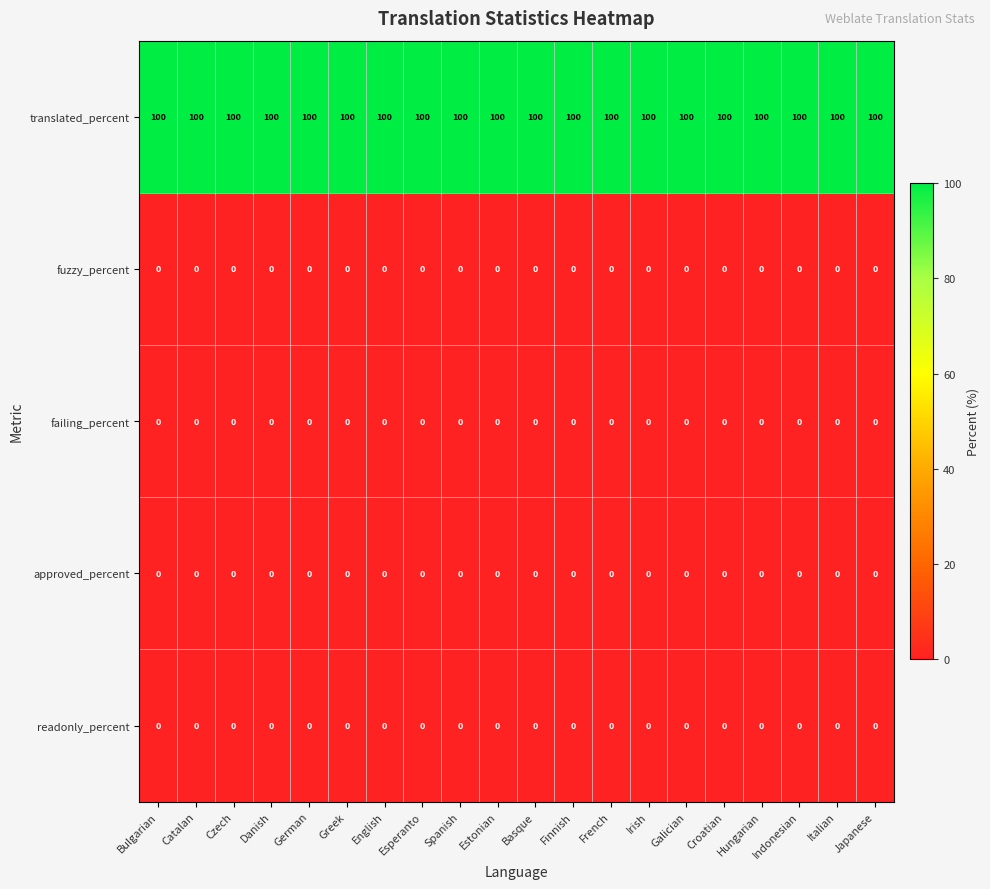

The value of failing_percent at German is 0. True or false?

True